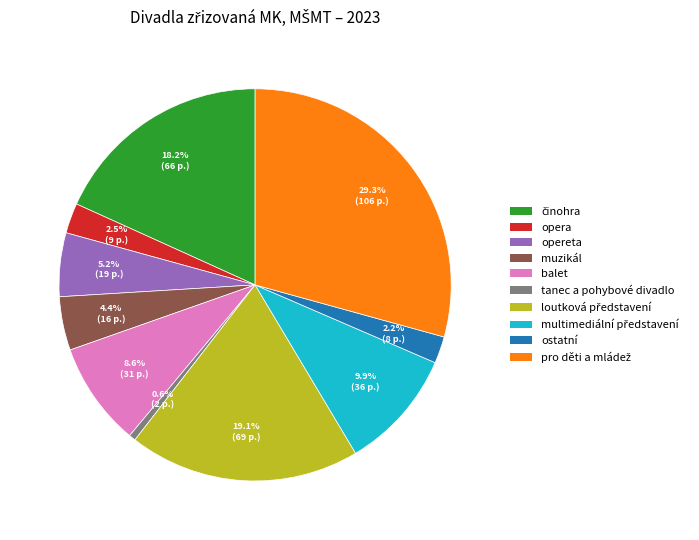

Which category has the smallest portion of the pie?

tanec a pohybové divadlo